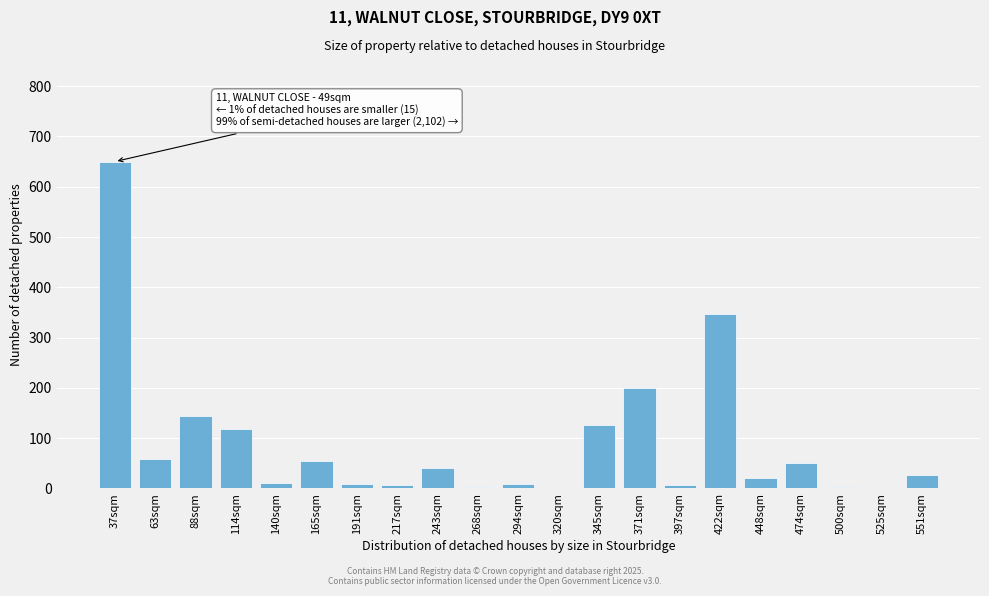

True or false: the data shows 6.4 at 217sqm.

True